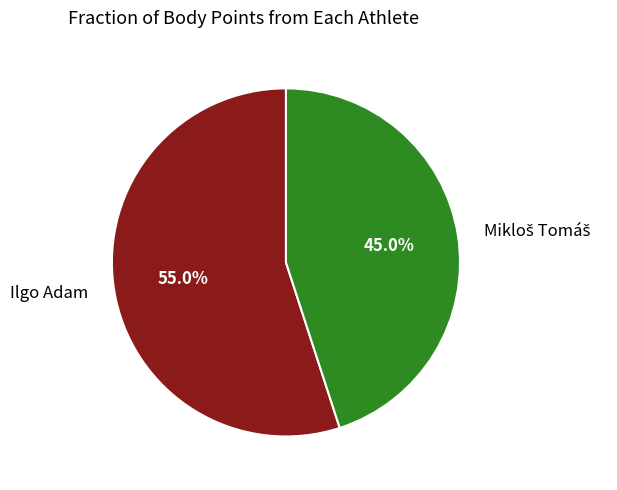

What portion of the pie excludes Ilgo Adam?

45.0%